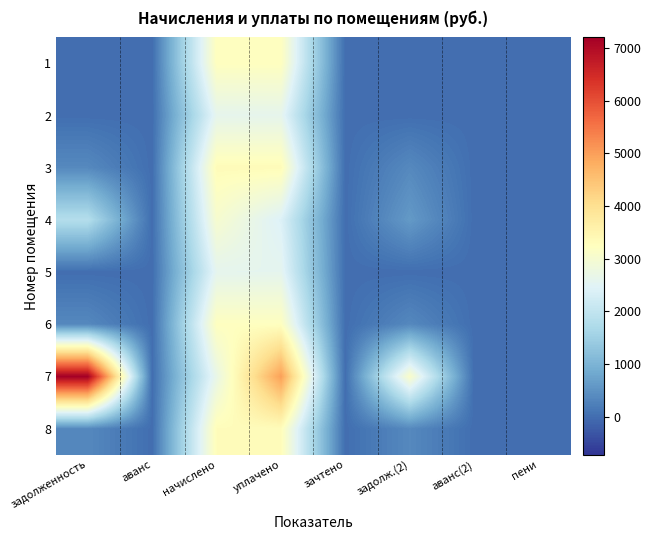

What is the greatest value displayed?

7204.6